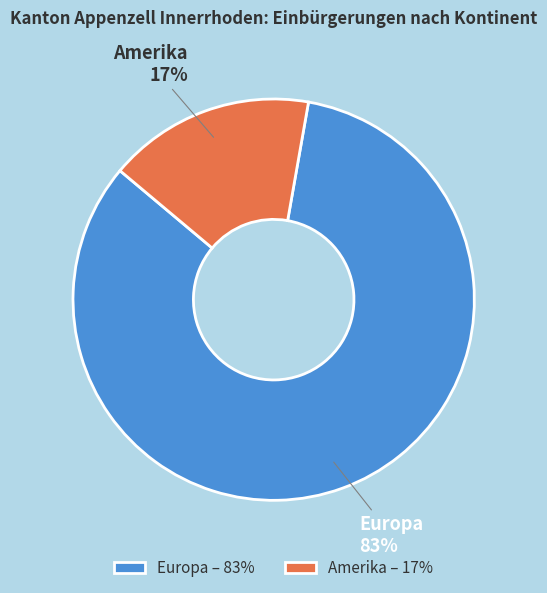

What is the ratio of the value at Amerika to the value at Europa?

0.2